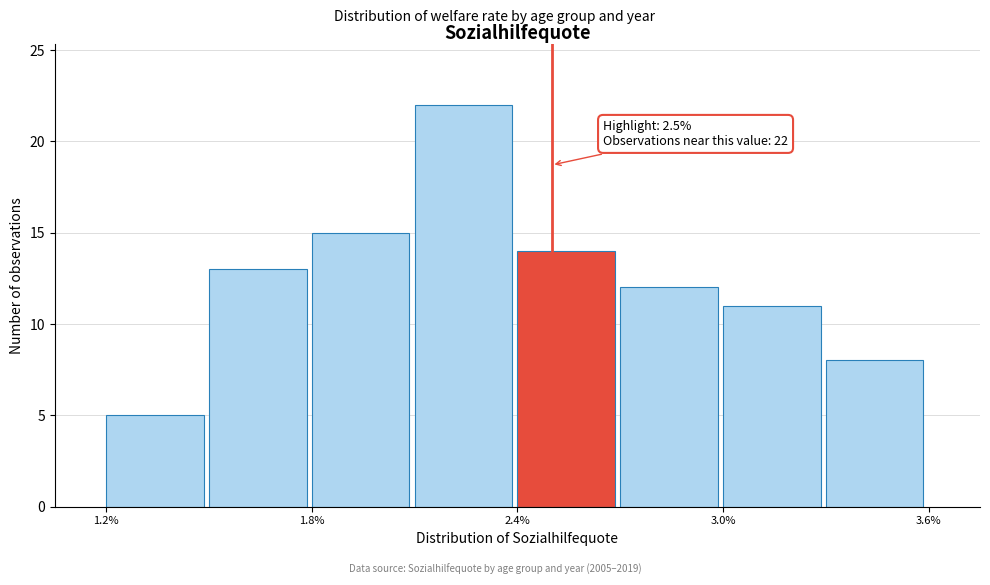

Around what value on the x-axis is the tallest bar? Give the approximate position of its centre, as read against the axis.

2.2